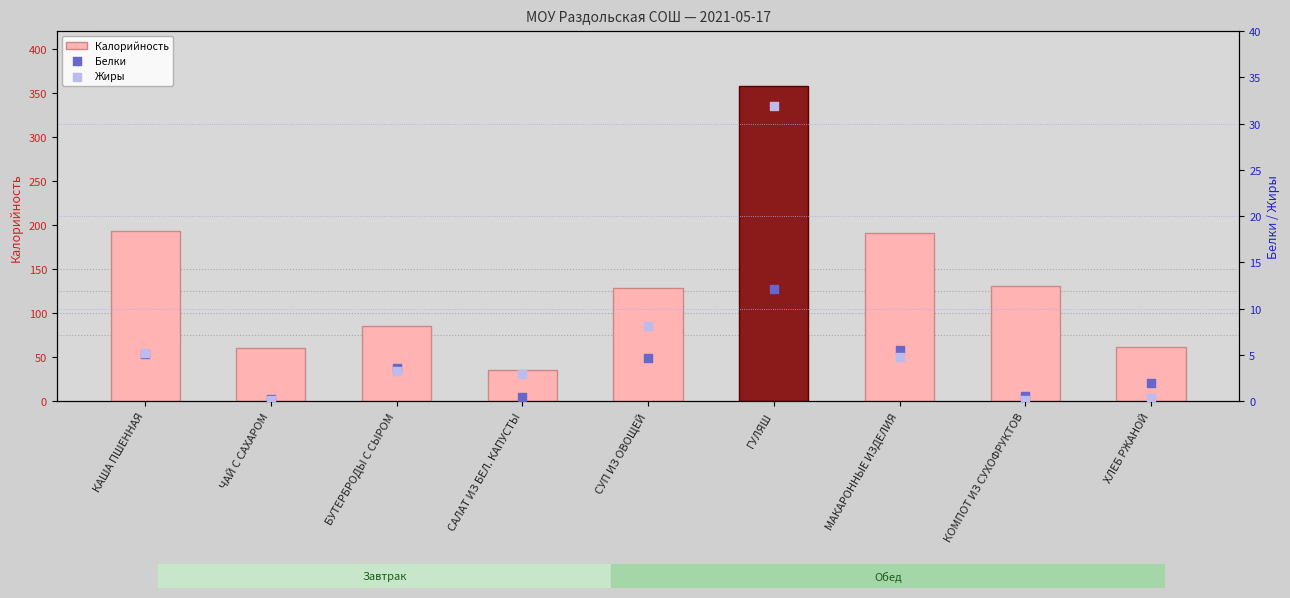

At how many categories does at least one series exceed 247?

1